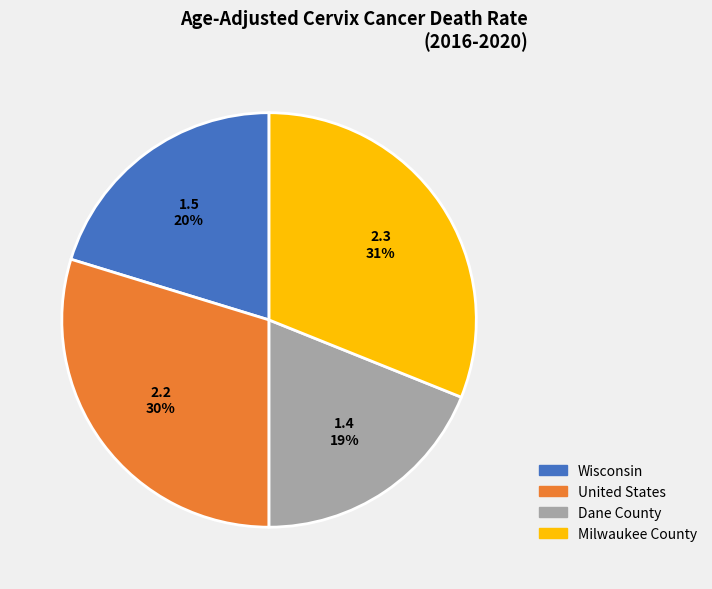

Which category has the biggest portion of the pie?

Milwaukee County